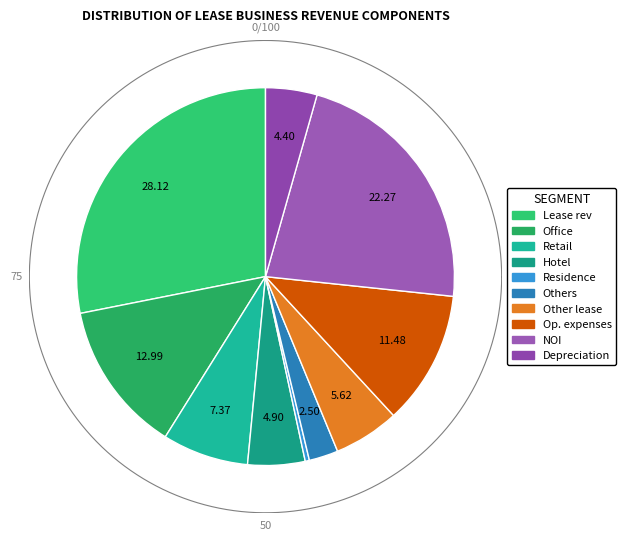

To the nearest percent, what is the combined percentage of Hotel and Operating expenses?

16%